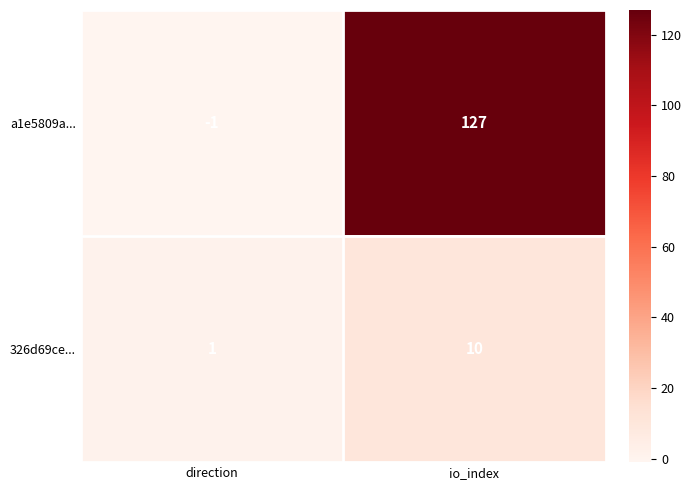

What is the sum of all 326d69ce... values?

11